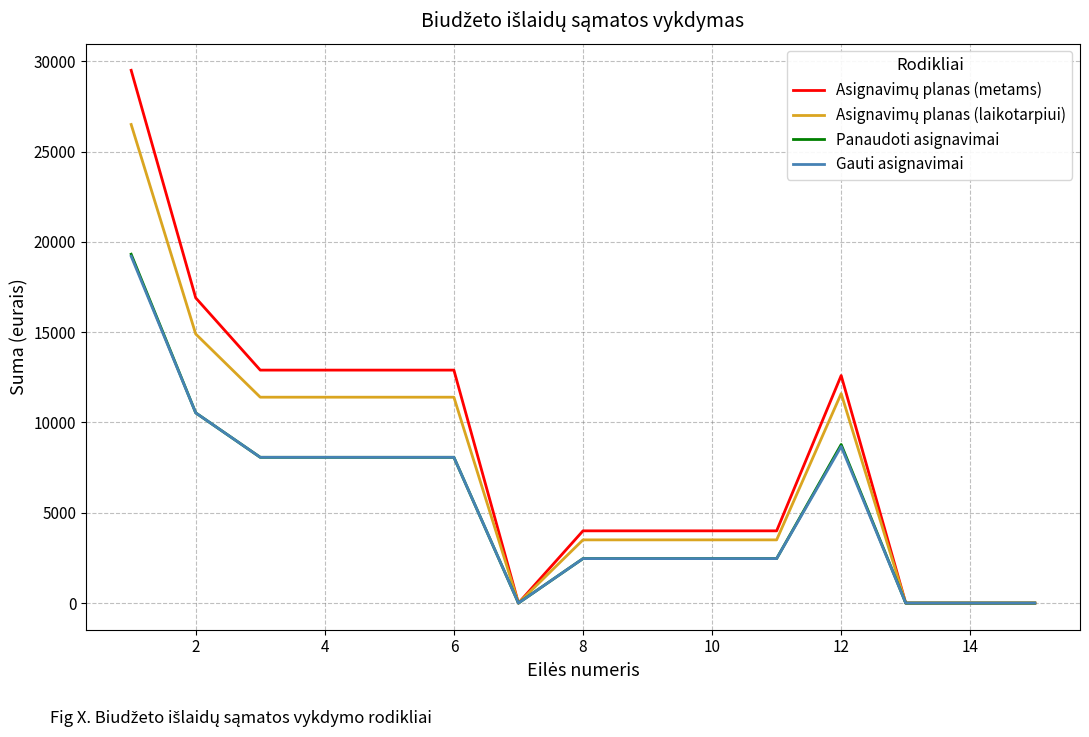

How many lines are shown in the chart?

4